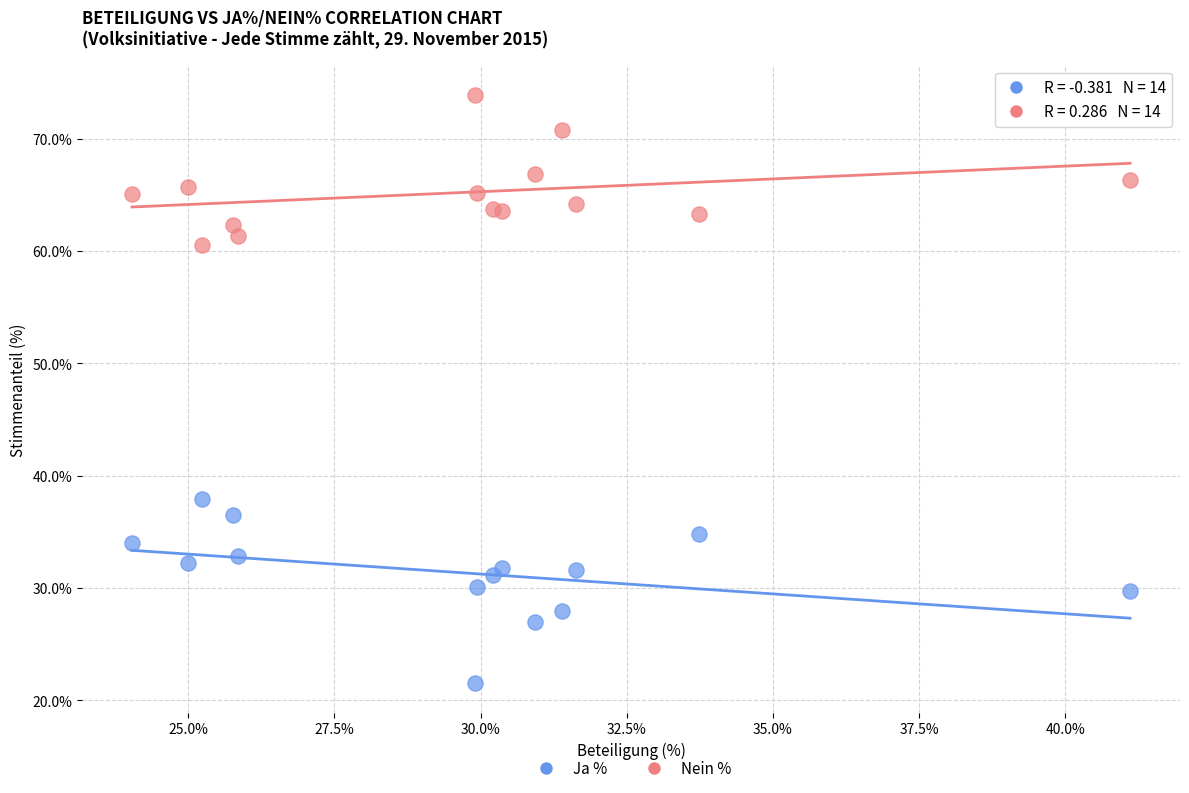

What is the X range (max minus min) for the scatter plot?

17.1